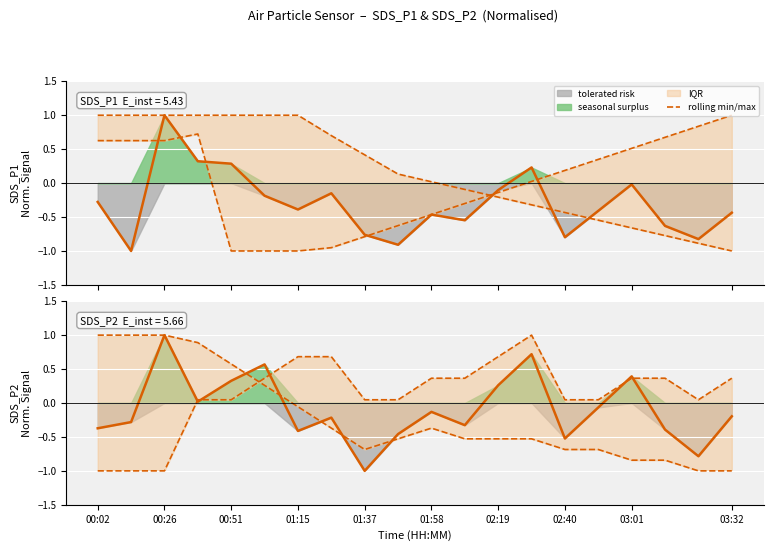

Which label corresponds to the largest value in the chart?

00:02